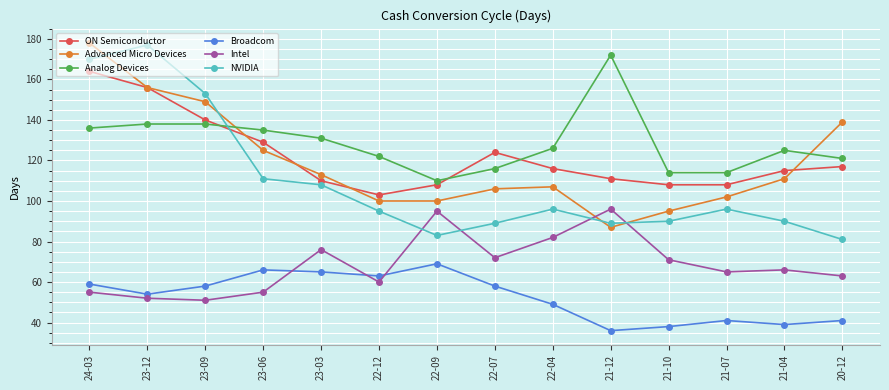

How many interior local valleys does the Broadcom series have?

4